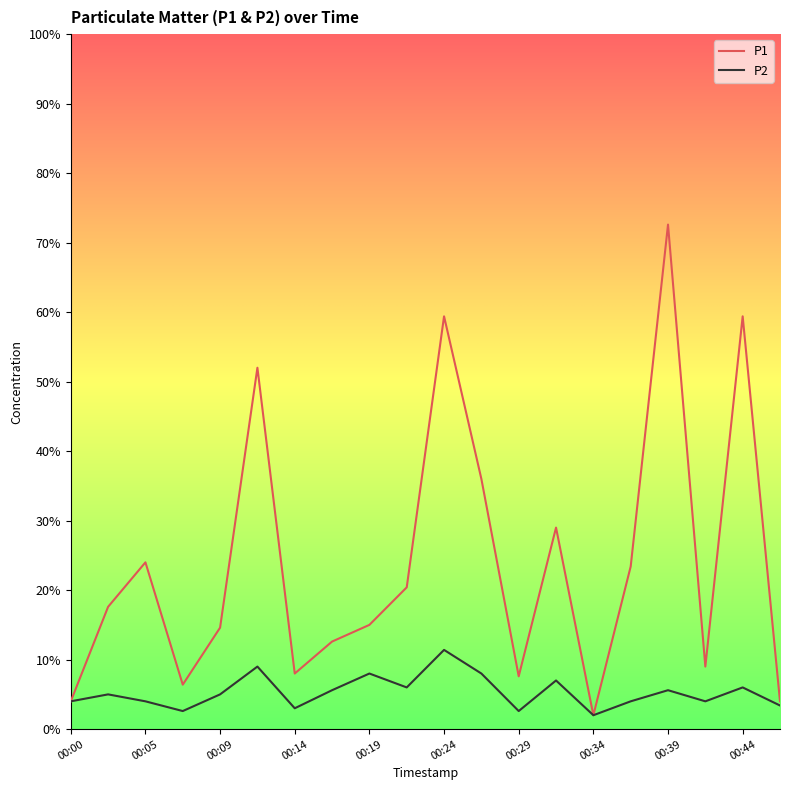

In P1, how many points are lower than both neighbors (excluding endpoints)?

5